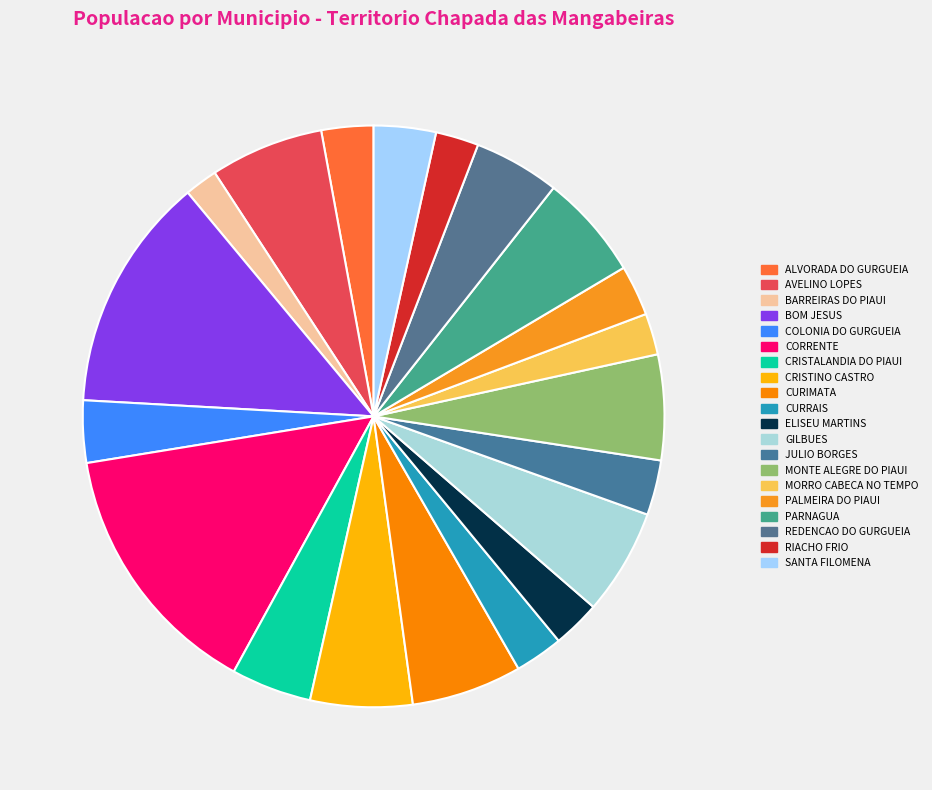

Count the number of slices in the pie.

20